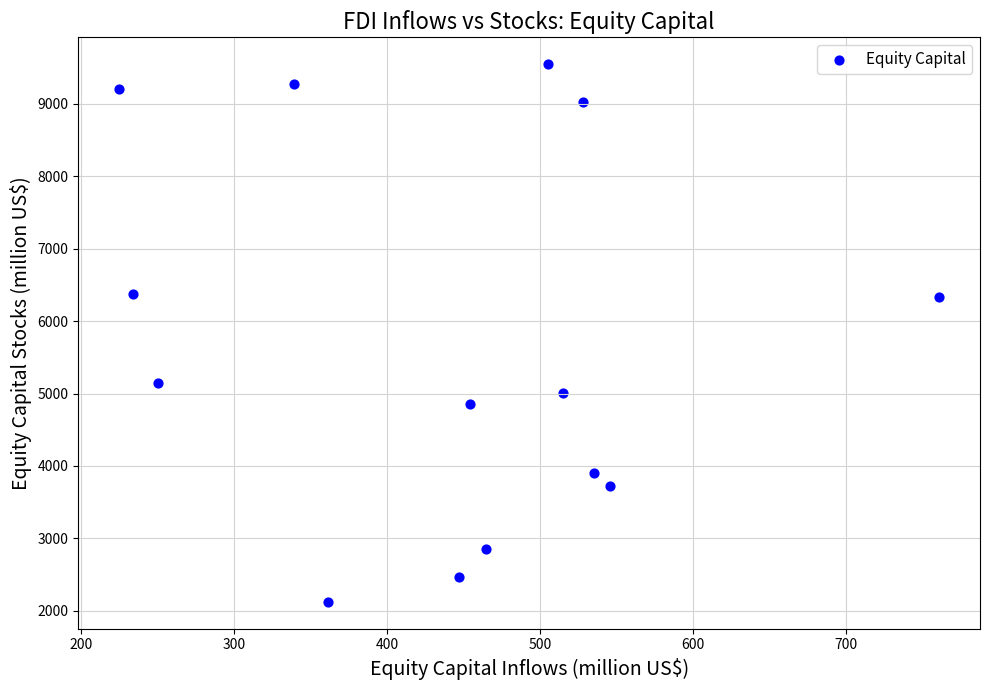

How many data points are displayed?

14